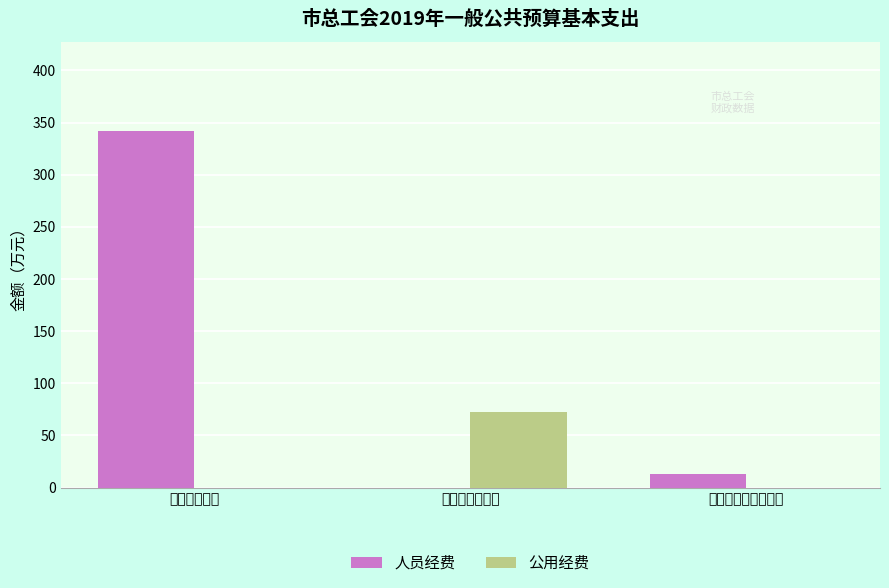

What are all the series names shown in the legend?

人员经费, 公用经费